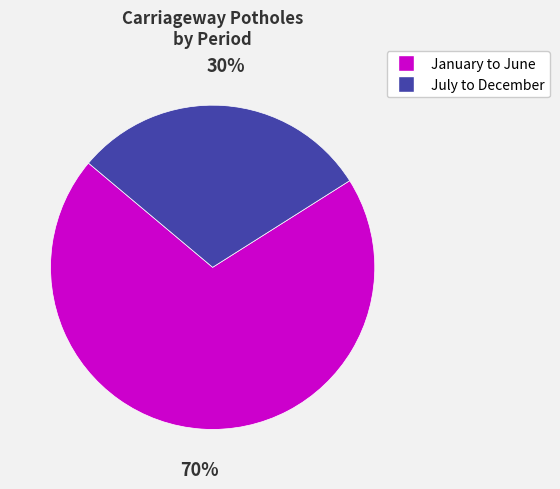

Does any single category account for the majority?

Yes